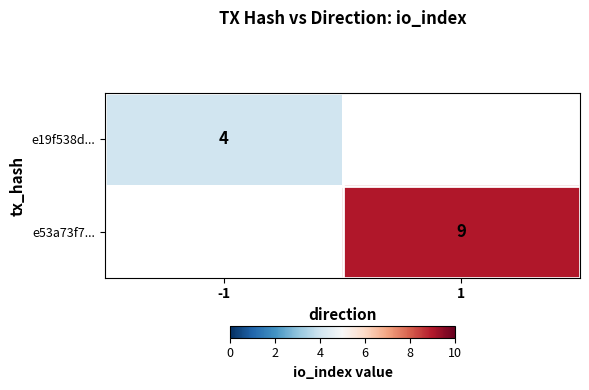

How many distinct data groups are displayed?

2